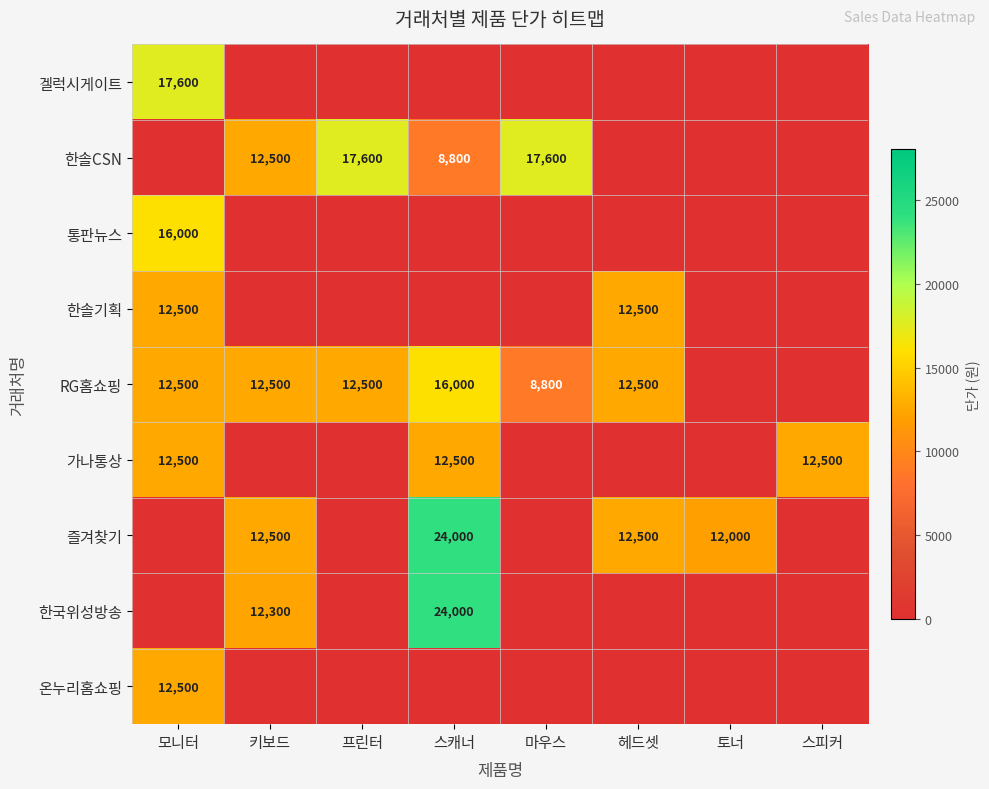

At which category is the sum across all series the highest?

스캐너